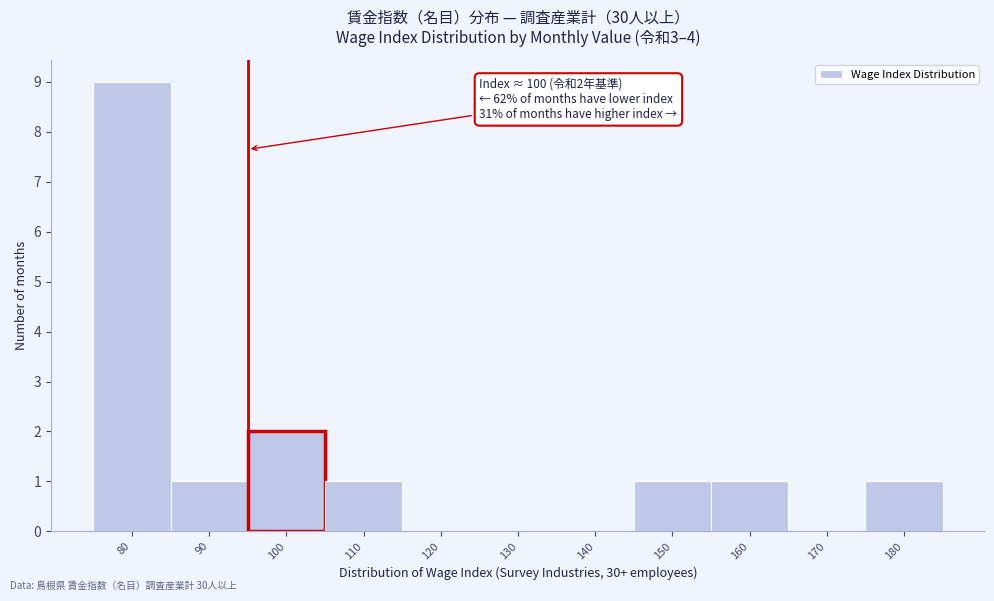

Reading right to left, transcribe all the data shown in this chart.

180=1	170=0	160=1	150=1	140=0	130=0	120=0	110=1	100=2	90=1	80=9